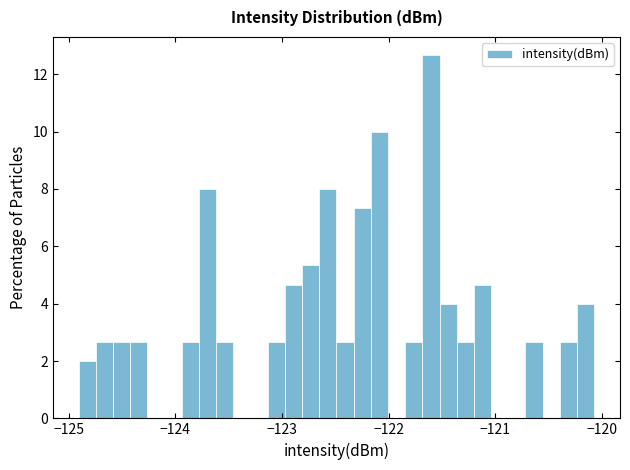

Read against the x-axis, roughly where is the centre of the tallest bar?

-121.6